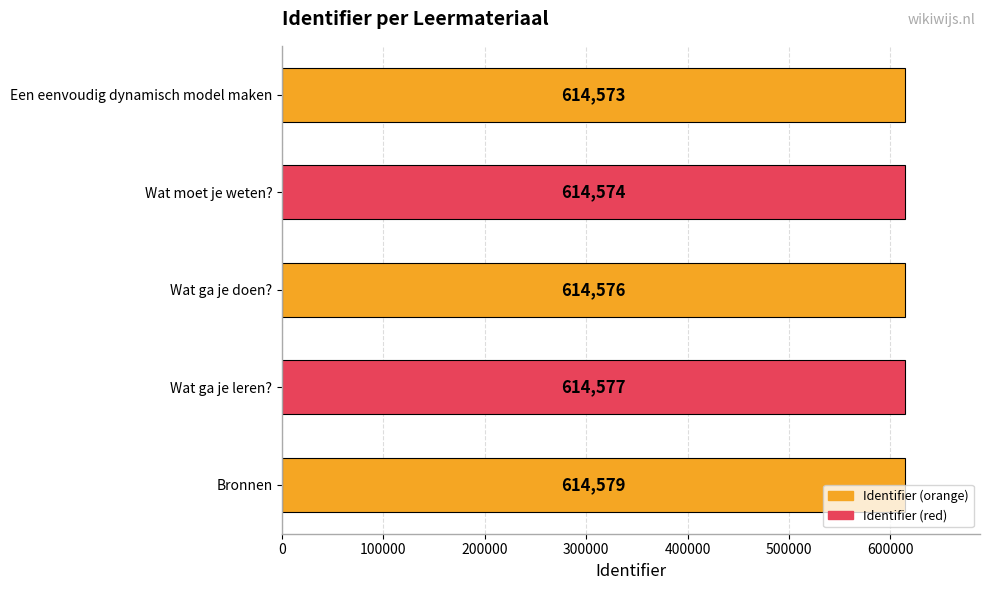

How many values are between 614574 and 614577?

3